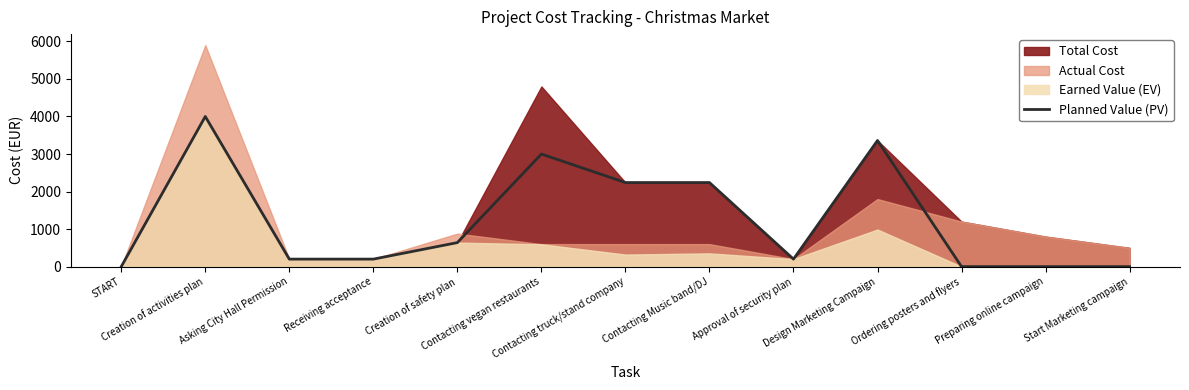

Is it true that the value at Start Marketing campaign is -2240?

False